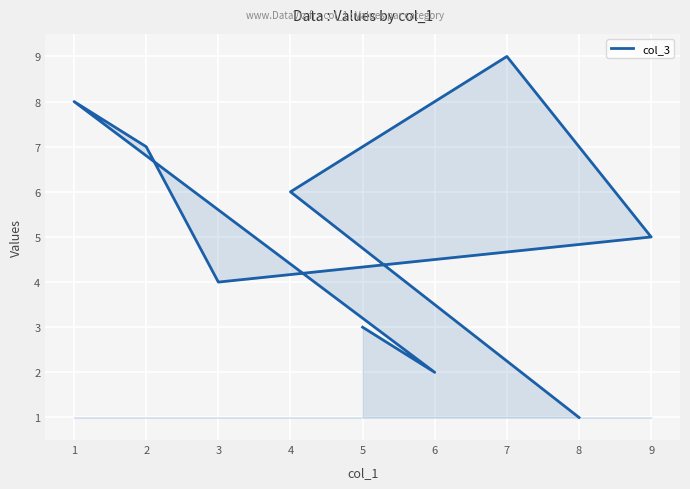

At which category does the chart reach its peak across all series?

7